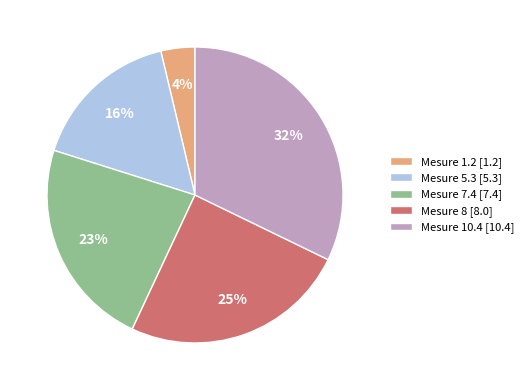

To the nearest percent, what portion does Mesure 7.4 [7.4] represent?

23%